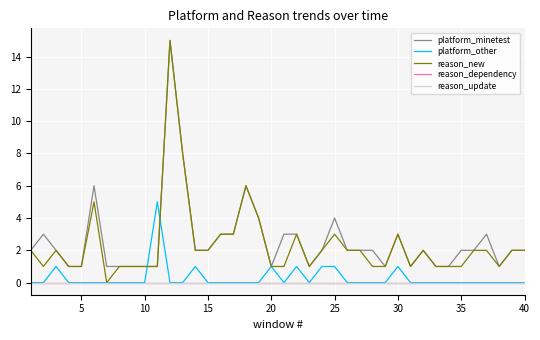

Which series has the largest range (max minus min)?

reason_new